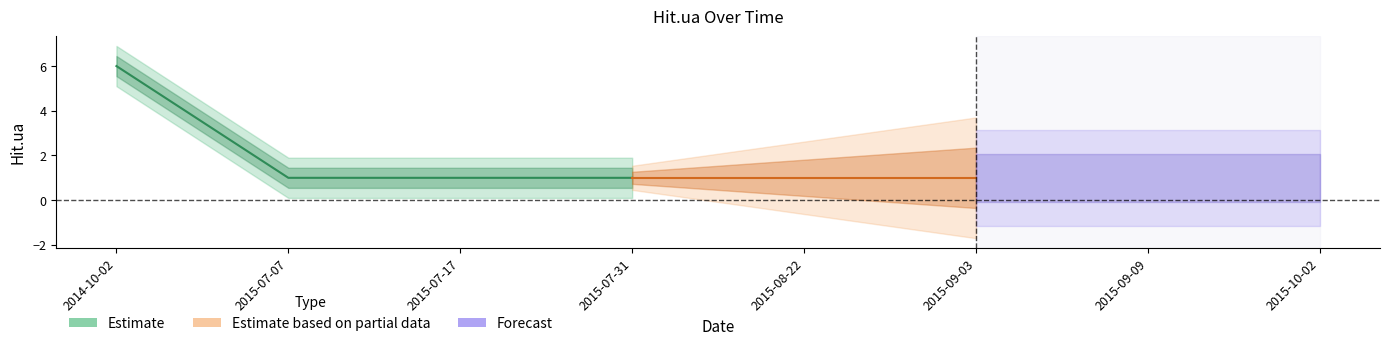

What is the change in value from 2014-10-02 to 2015-10-02?

-5